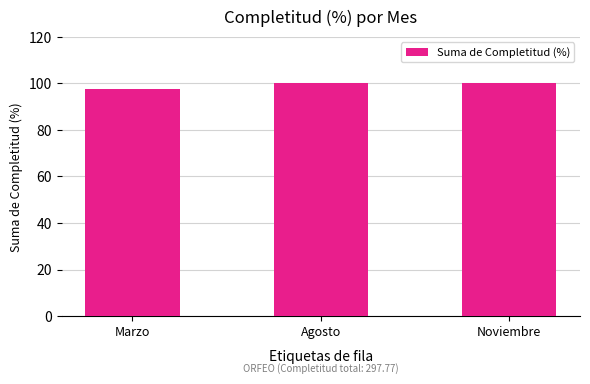

What is the label of the 3rd bar from the left?

Noviembre